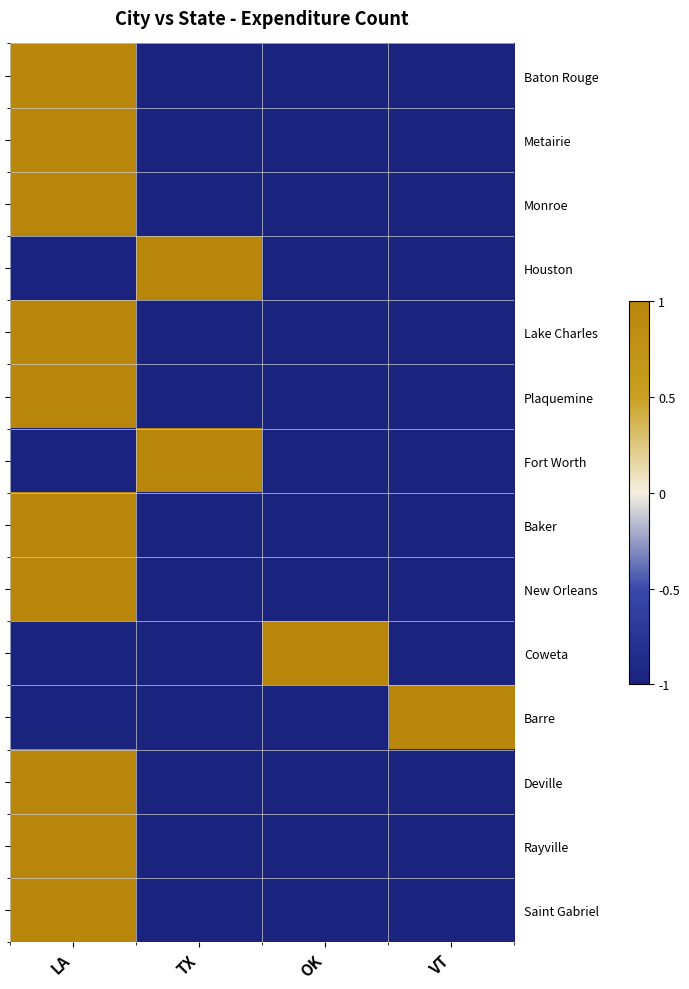

What is the lowest value of the Baker series?

-1